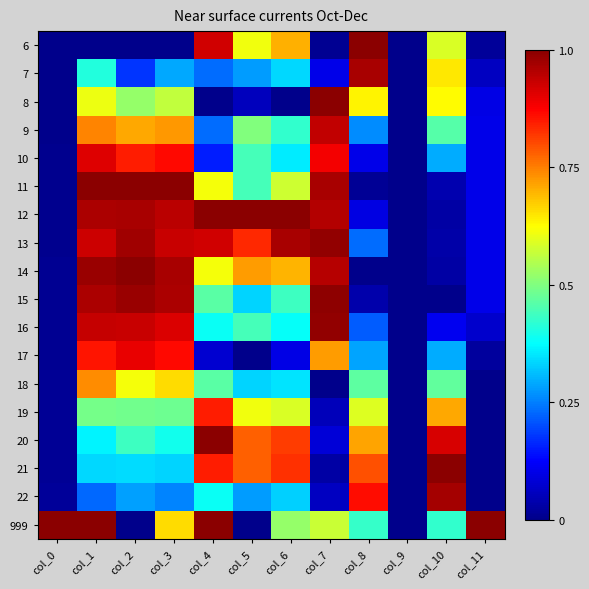

Count the number of data series in this chart.

18